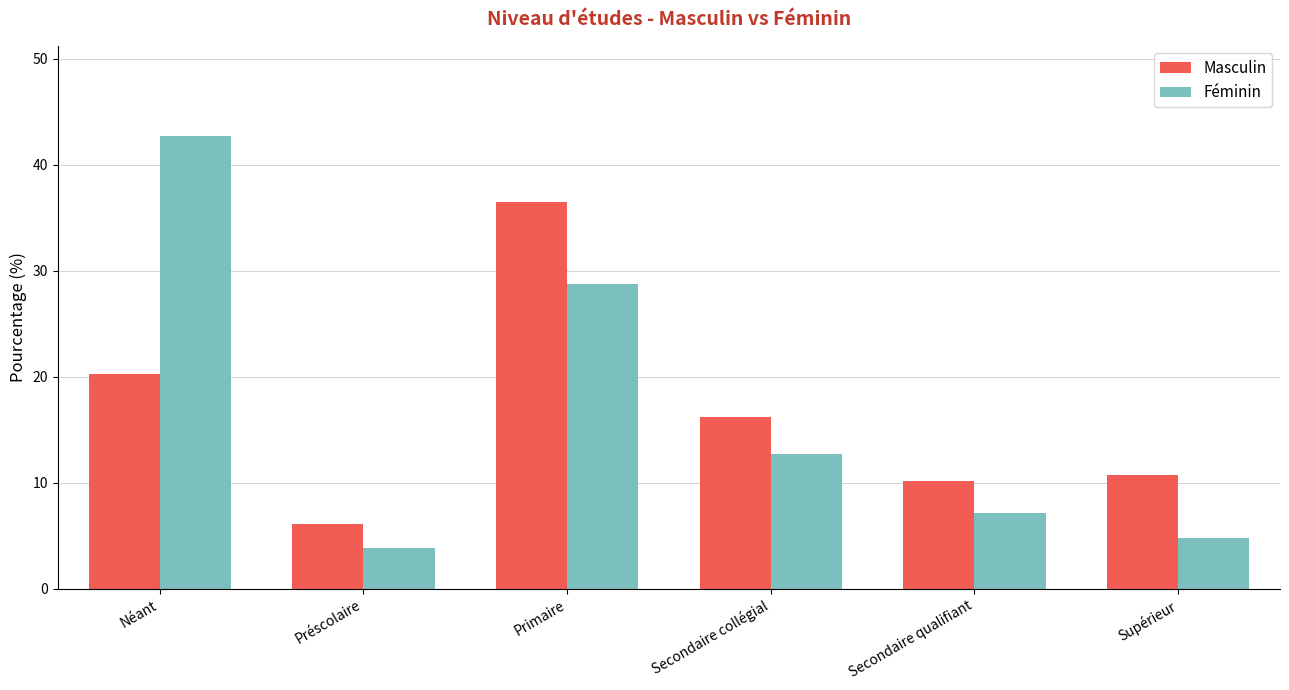

What is the sum of all Féminin values?

99.9